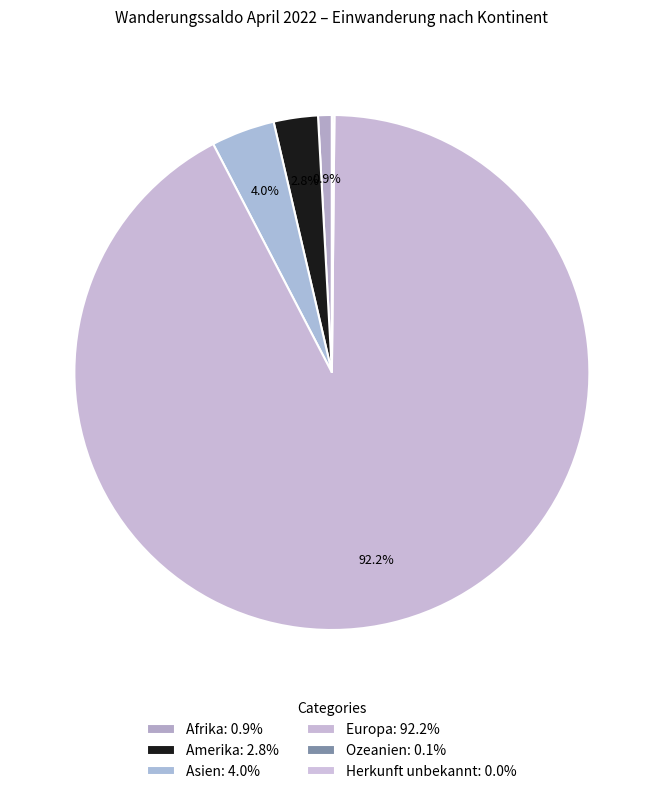

Which slice is the smallest?

Herkunft unbekannt